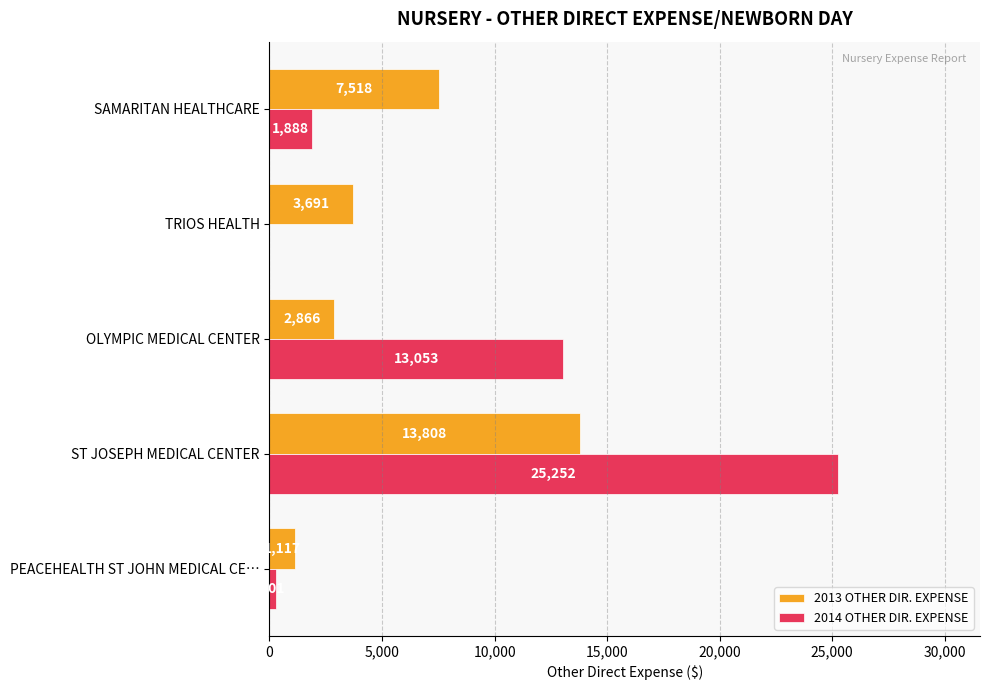

How many categories are shown in the chart?

5